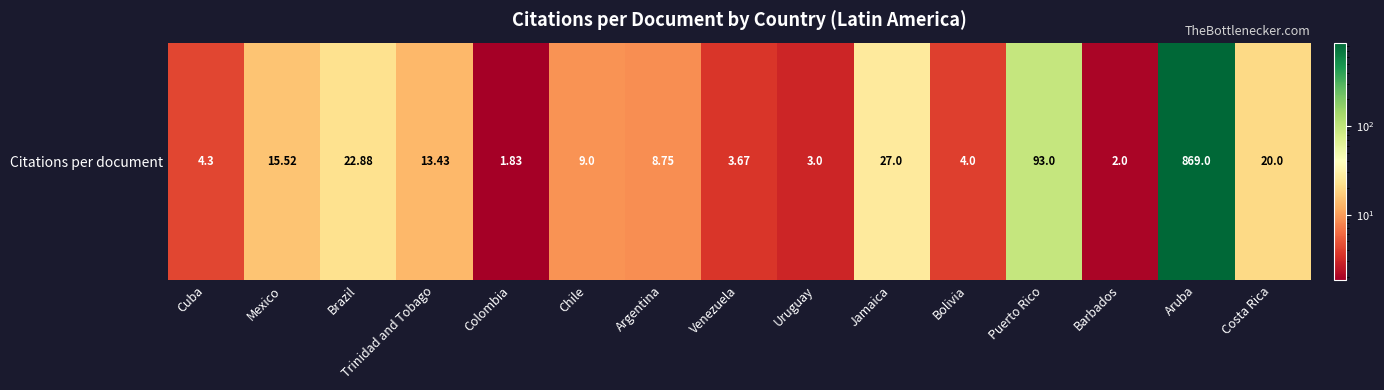

What is the sum of the values at Brazil and Barbados?

24.9